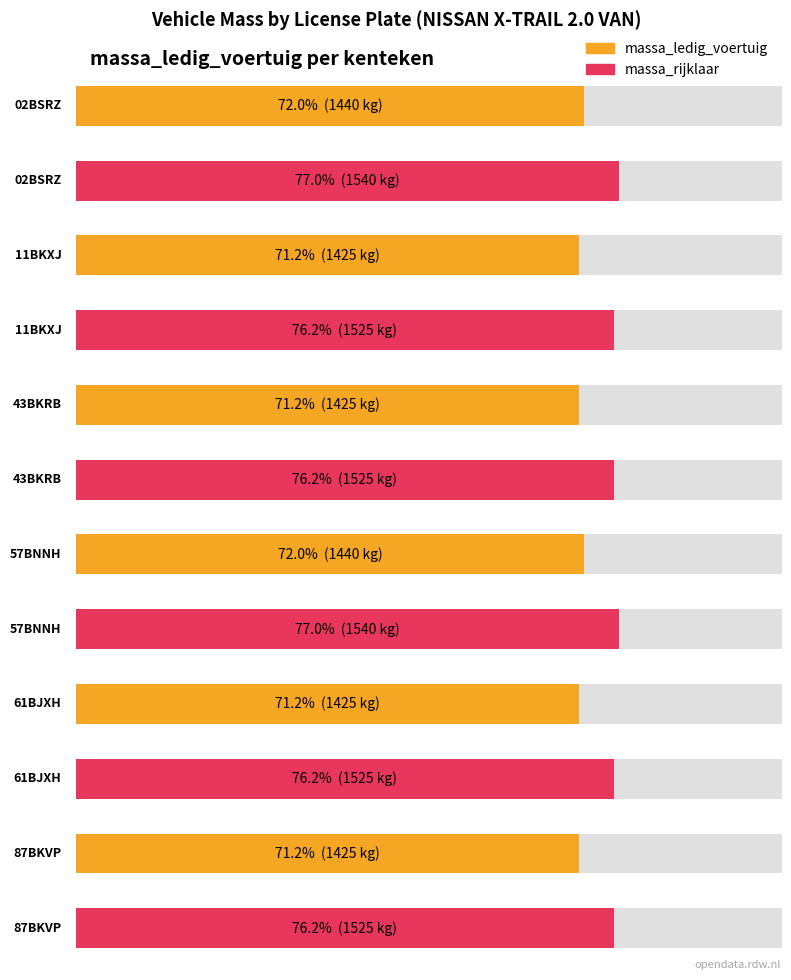

Reading right to left, transcribe all the data shown in this chart.

massa_ledig_voertuig: 1425	1425	1440	1425	1425	1440
massa_rijklaar: 1525	1525	1540	1525	1525	1540